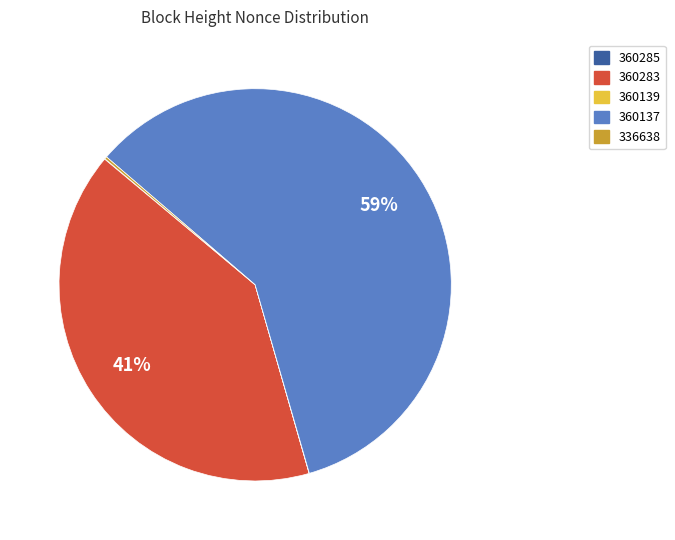

Is it true that 360283 is 55% of the pie?

False